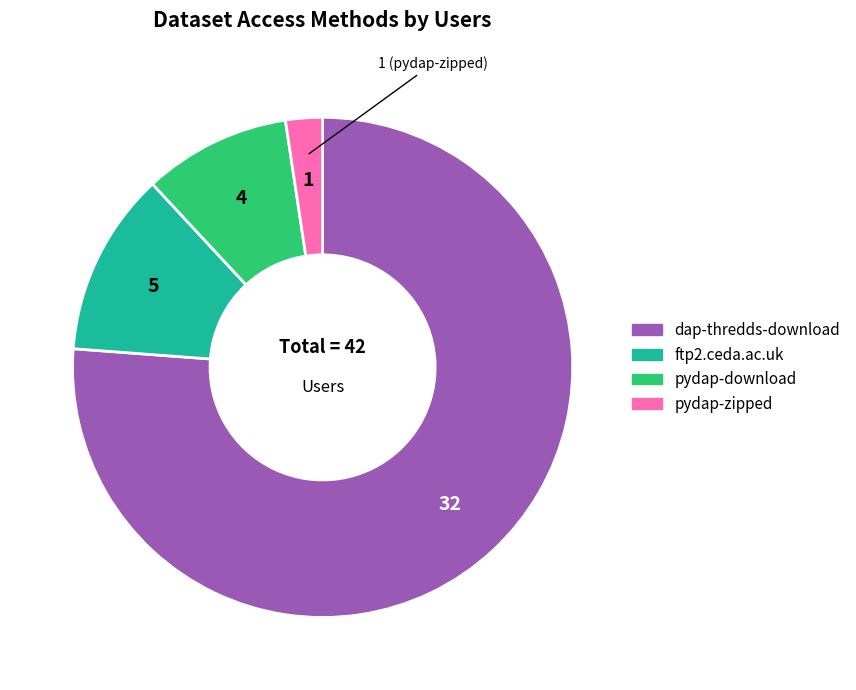

True or false: pydap-download accounts for 22% of the total.

False